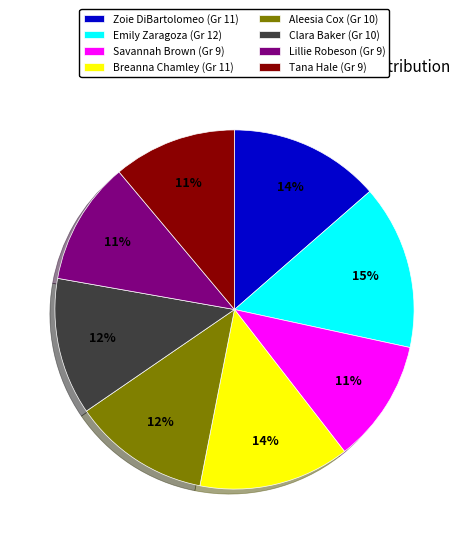

Is there a majority slice in this chart?

No